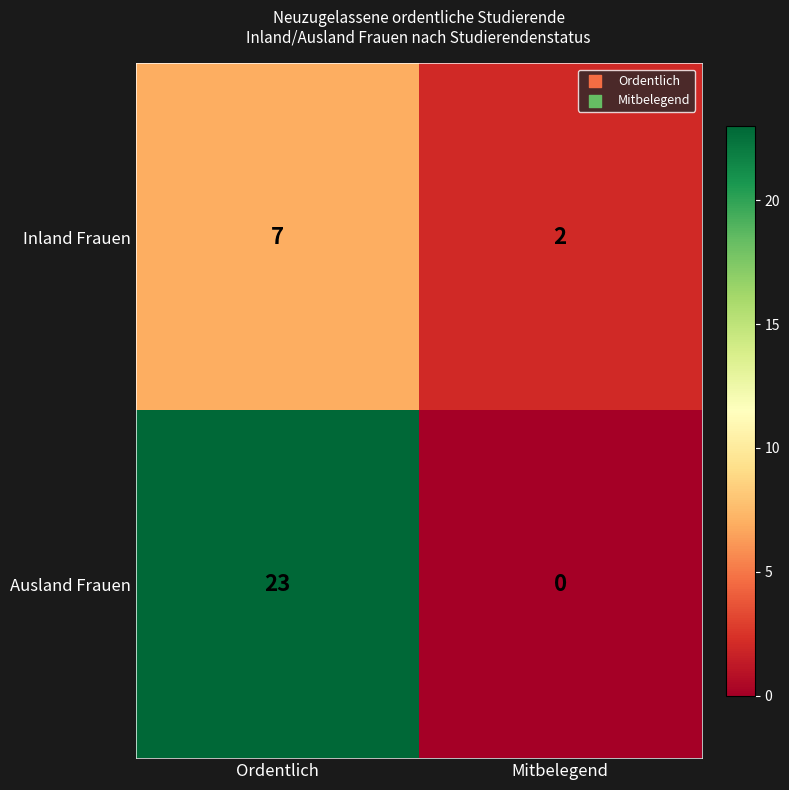

What is the average value of the Ausland Frauen series?

12